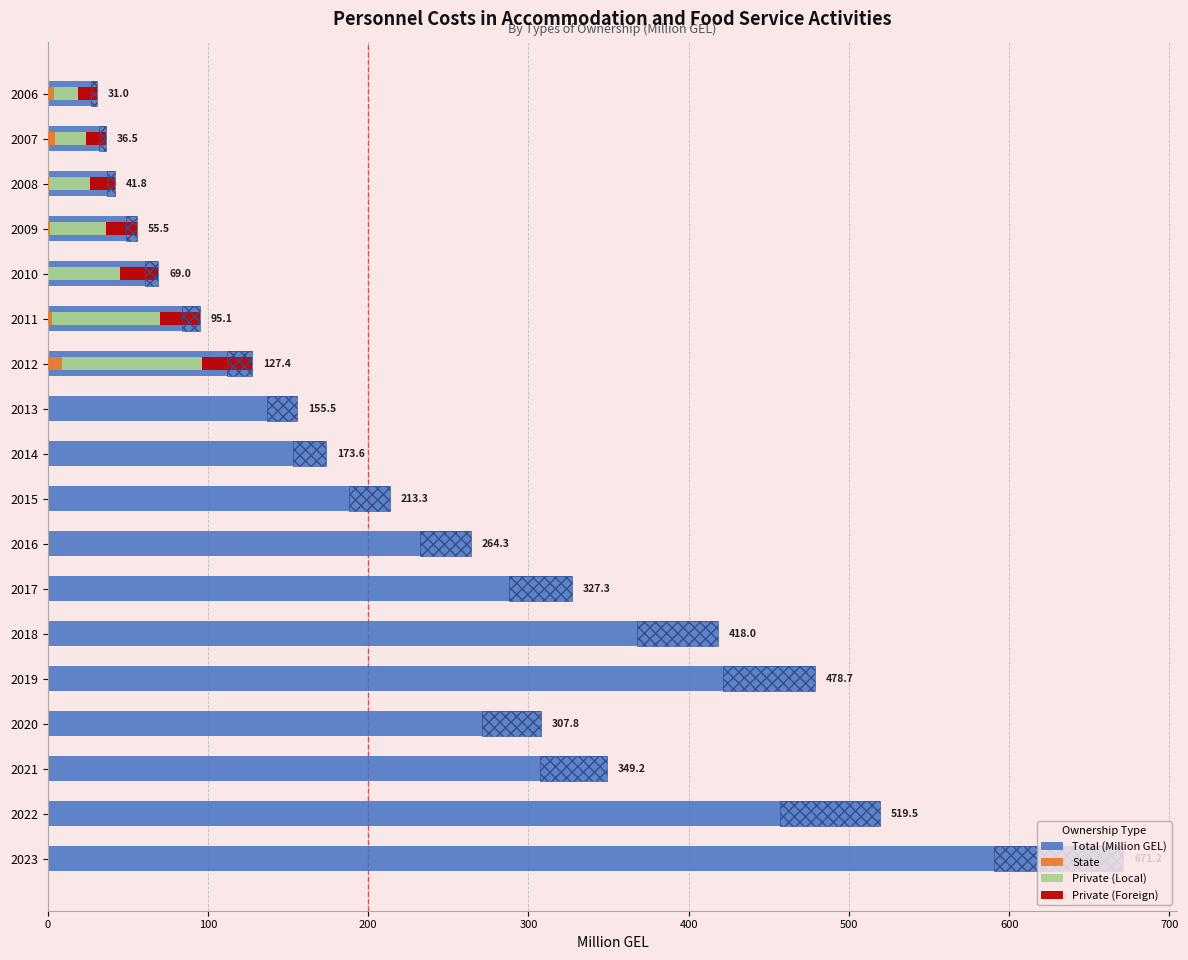

Reading left to right, transcribe all the data shown in this chart.

31.0	36.5	41.8	55.5	69.0	95.1	127.4	155.5	173.6	213.3	264.3	327.3	418.0	478.7	307.8	349.2	519.5	671.2